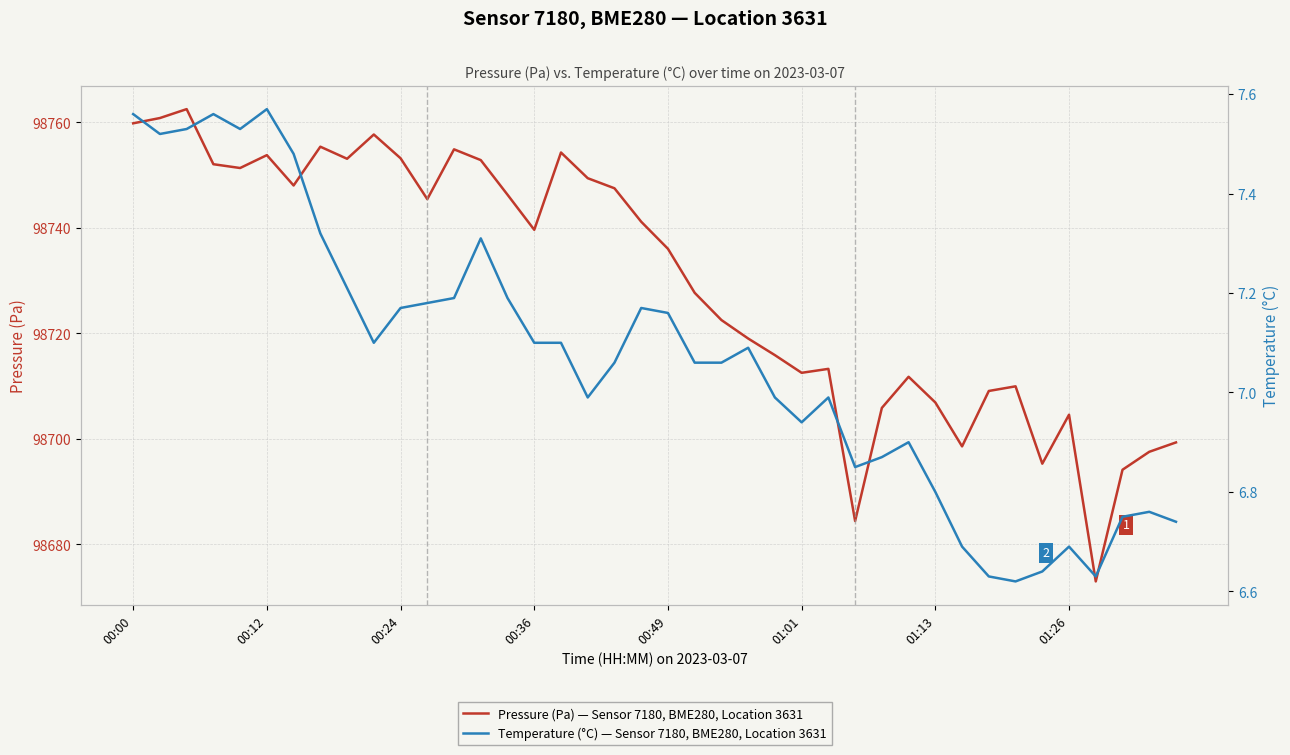

How many lines are shown in the chart?

2